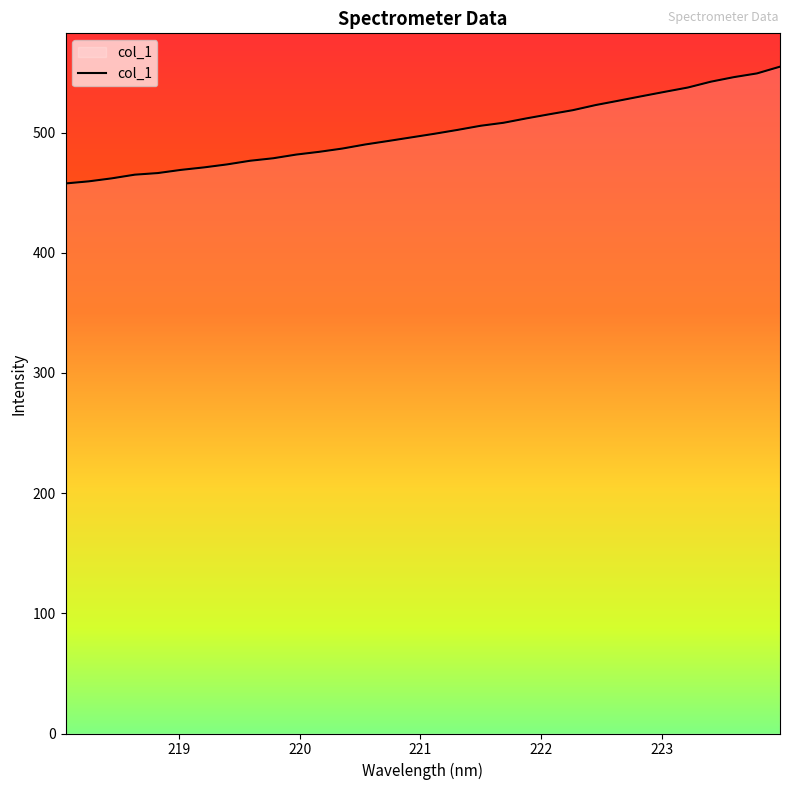

What is the minimum value shown in the chart?

457.7